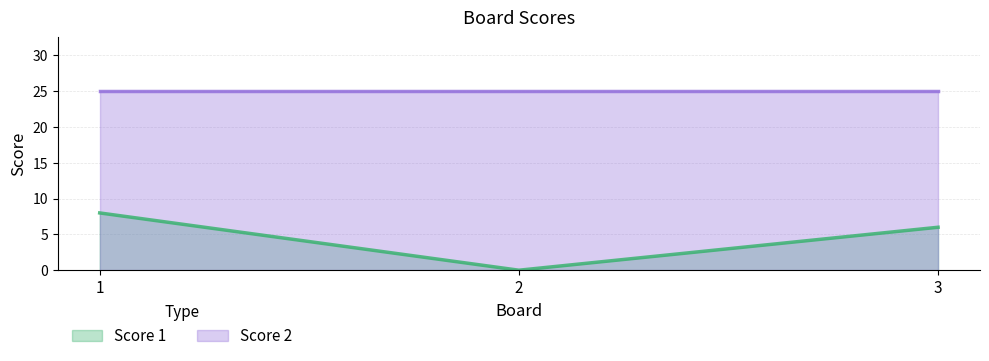

The chart shows a value of 0 at 2. True or false?

True